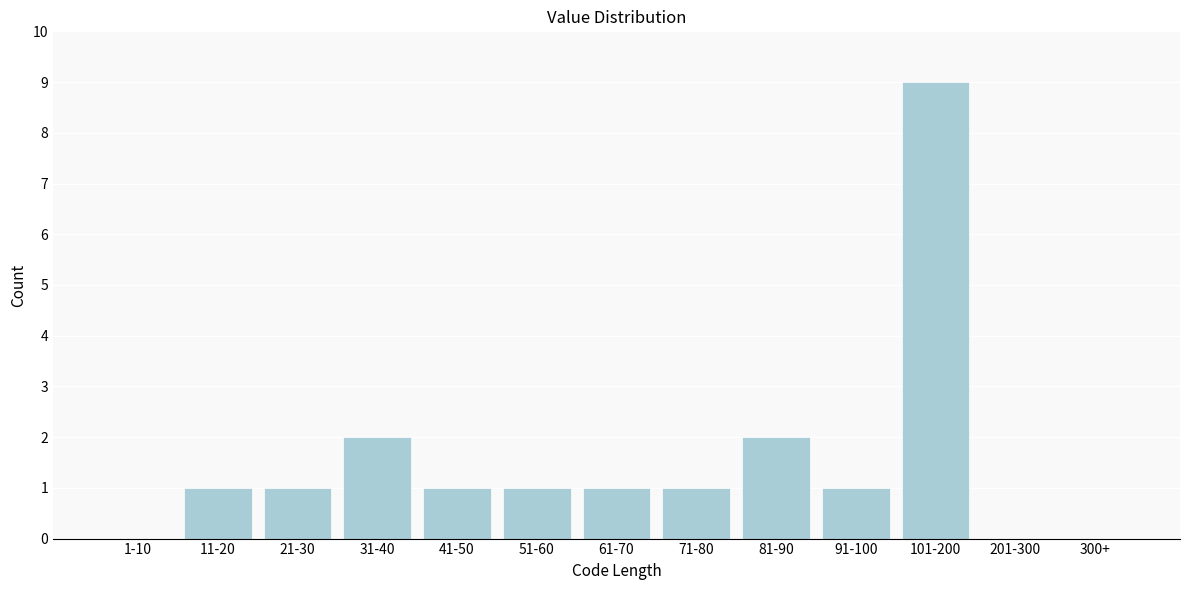

Reading left to right, list all the values displayed in this chart.

1-10=0	11-20=1	21-30=1	31-40=2	41-50=1	51-60=1	61-70=1	71-80=1	81-90=2	91-100=1	101-200=9	201-300=0	300+=0